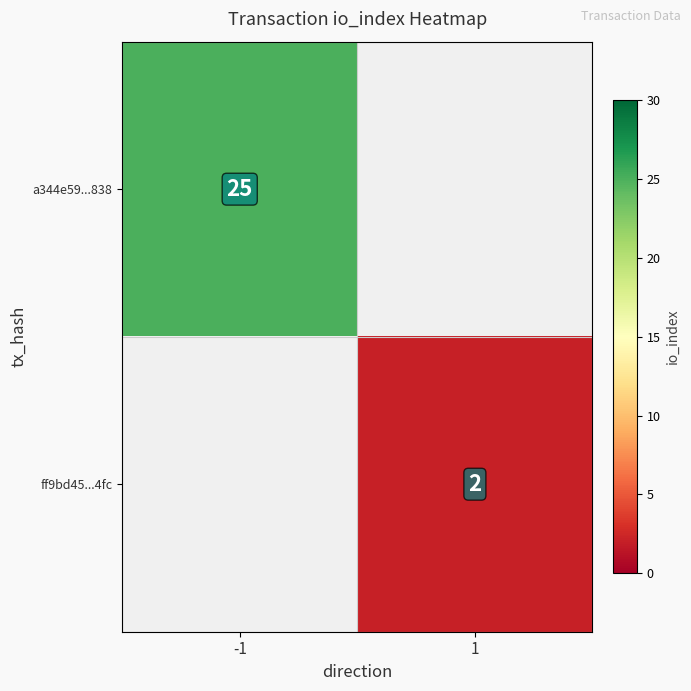

The ff9bd45...4fc series shows 2 at 1. True or false?

True